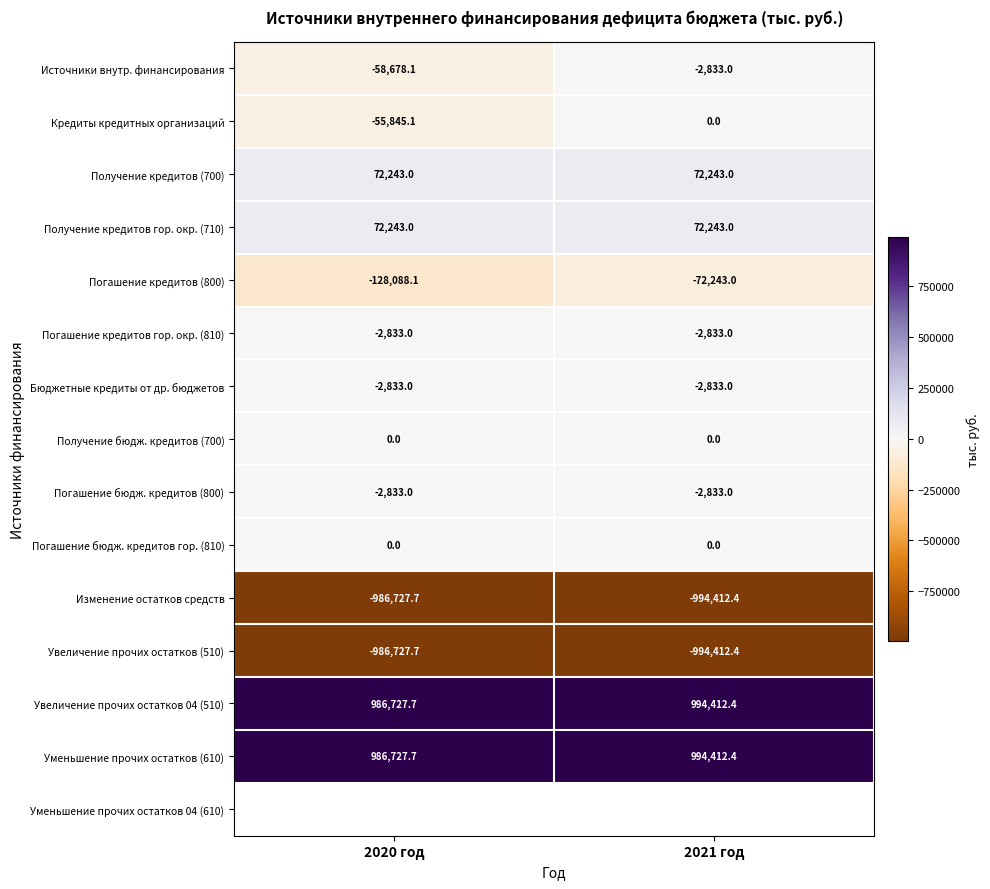

What is the difference between the highest and lowest values at 2021 год?

1988824.8